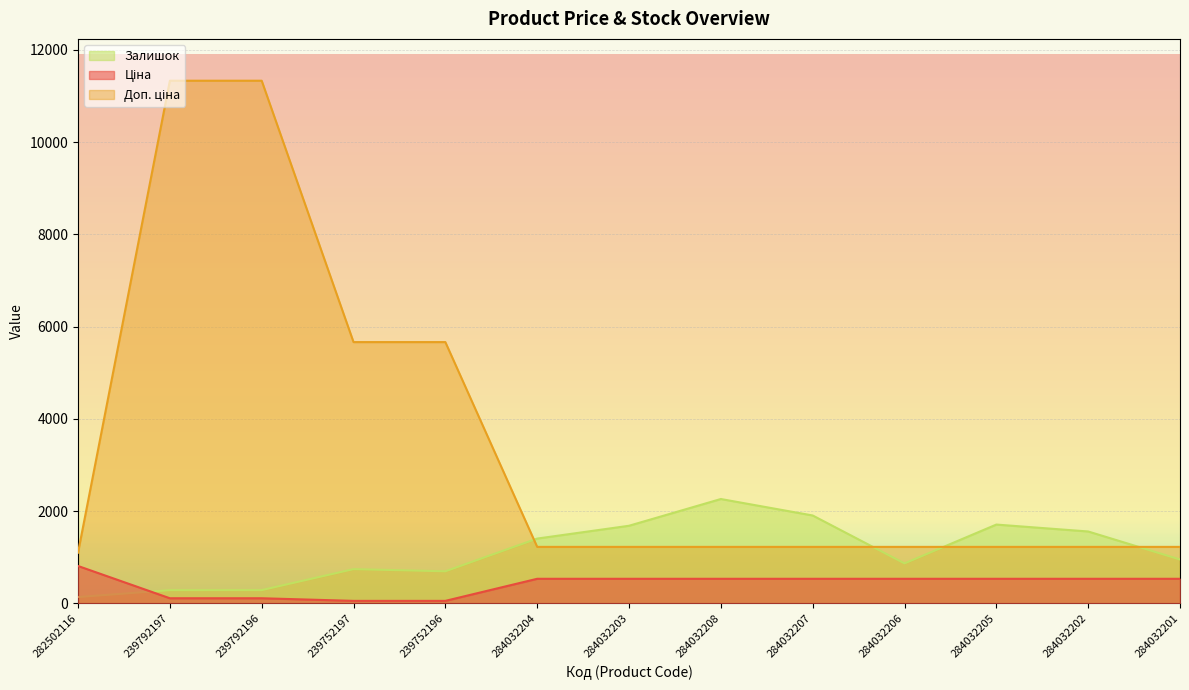

How many values in the Ціна series are below 535?

4